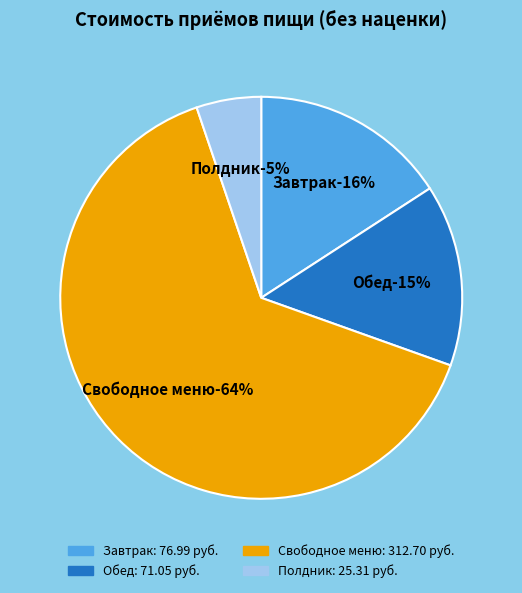

What percentage is NOT represented by Завтрак?

84.2%